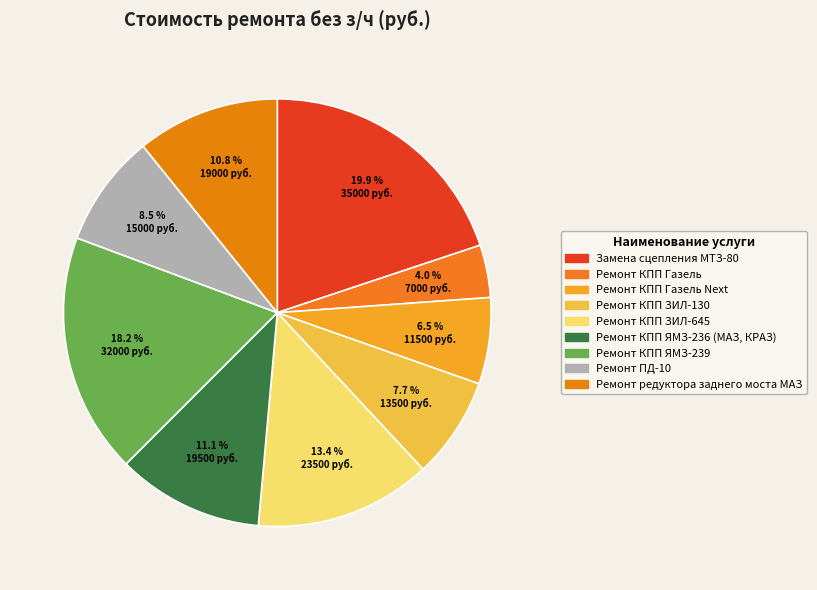

How many slices are in this pie chart?

9